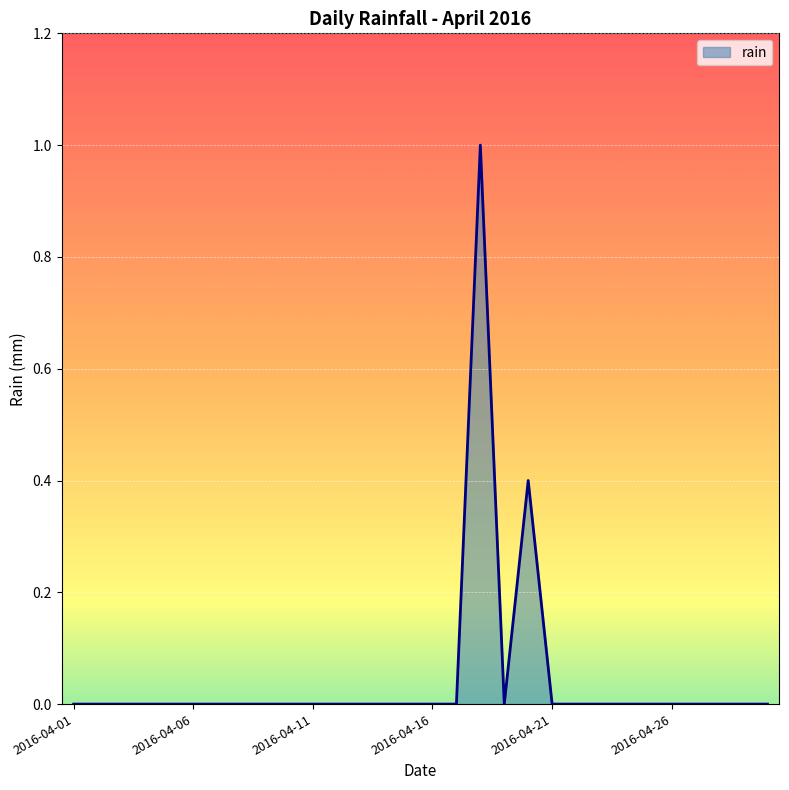

What is the greatest value displayed?

1.0